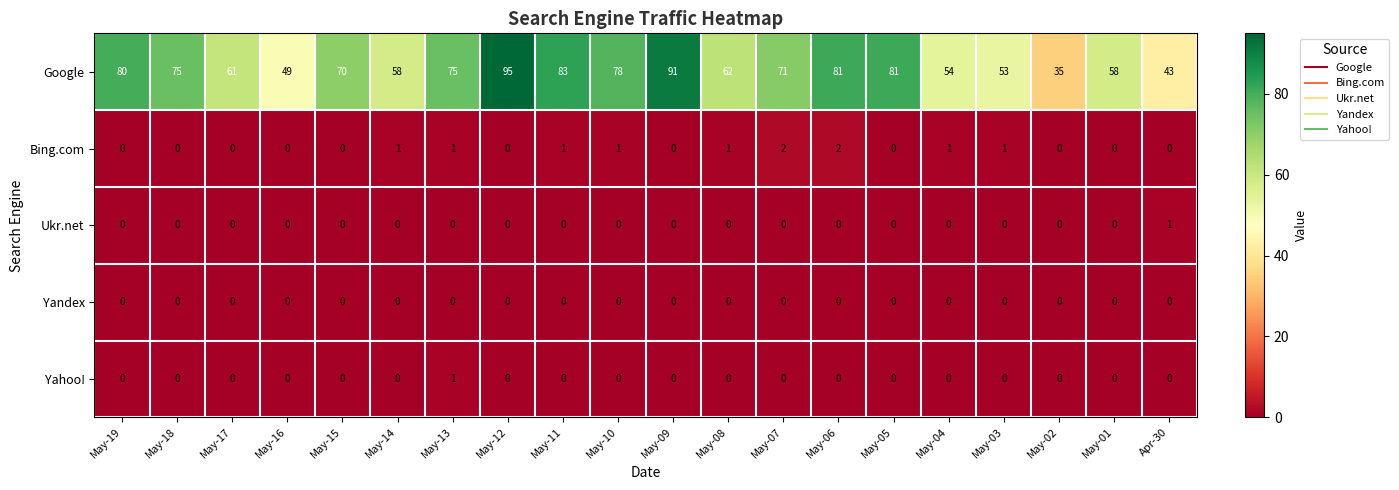

How many Ukr.net values are between 0 and 1?

20